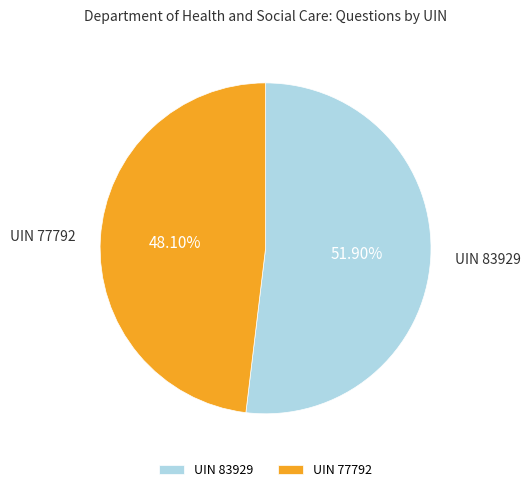

Count the number of slices in the pie.

2